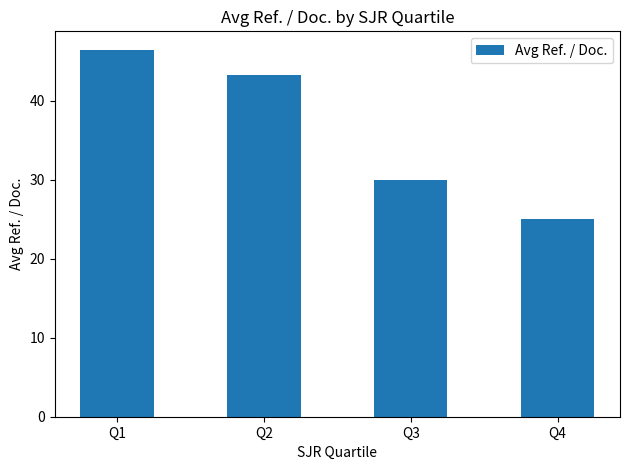

Reading left to right, what are all the values shown in this chart?

Q1=46.5	Q2=43.3	Q3=30.0	Q4=25.0